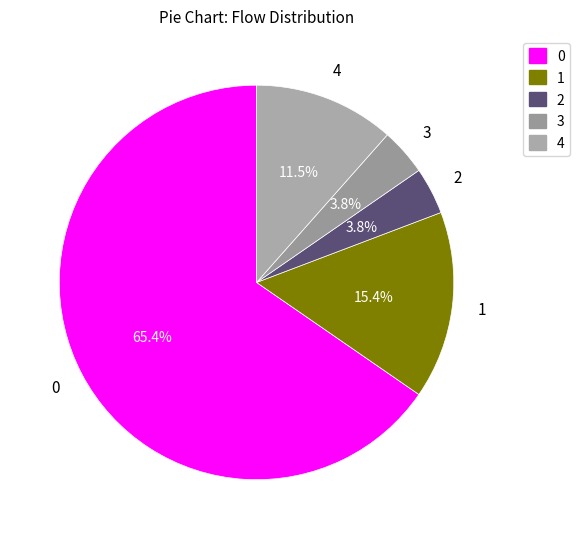

Is the sum of 2 and 3 greater than half?

No